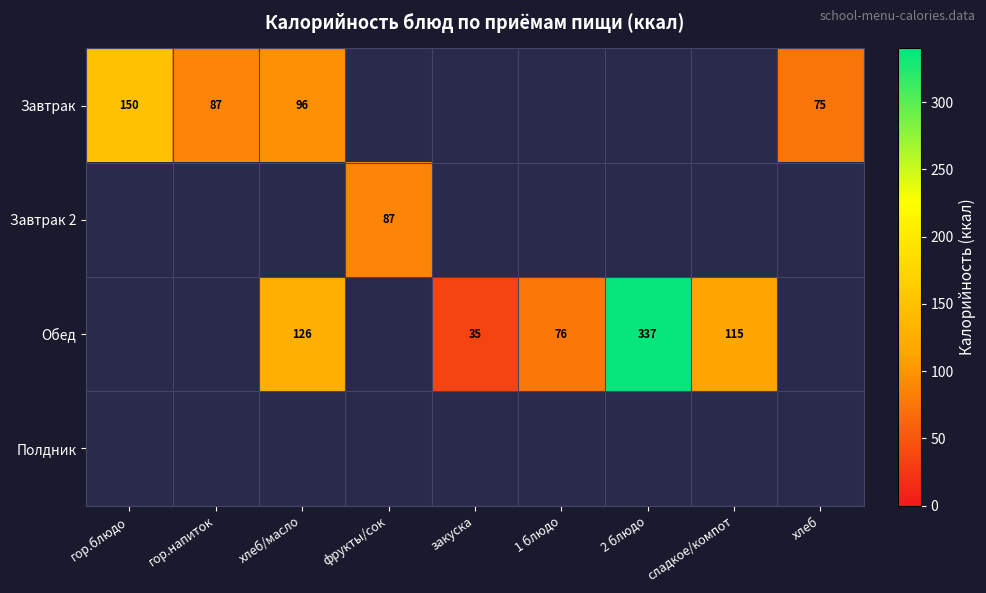

The value of Завтрак at гор.блюдо is 55. True or false?

False